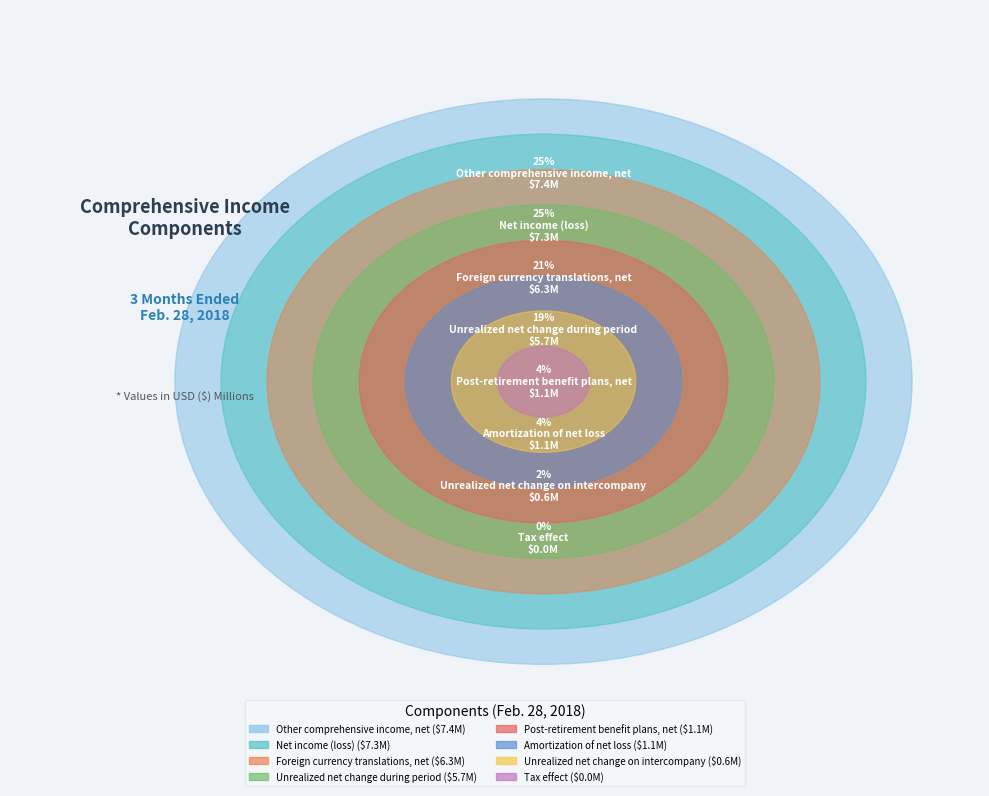

To the nearest percent, what is the combined percentage of Post-retirement benefit plans, net and Unrealized net change on intercompany?

6%